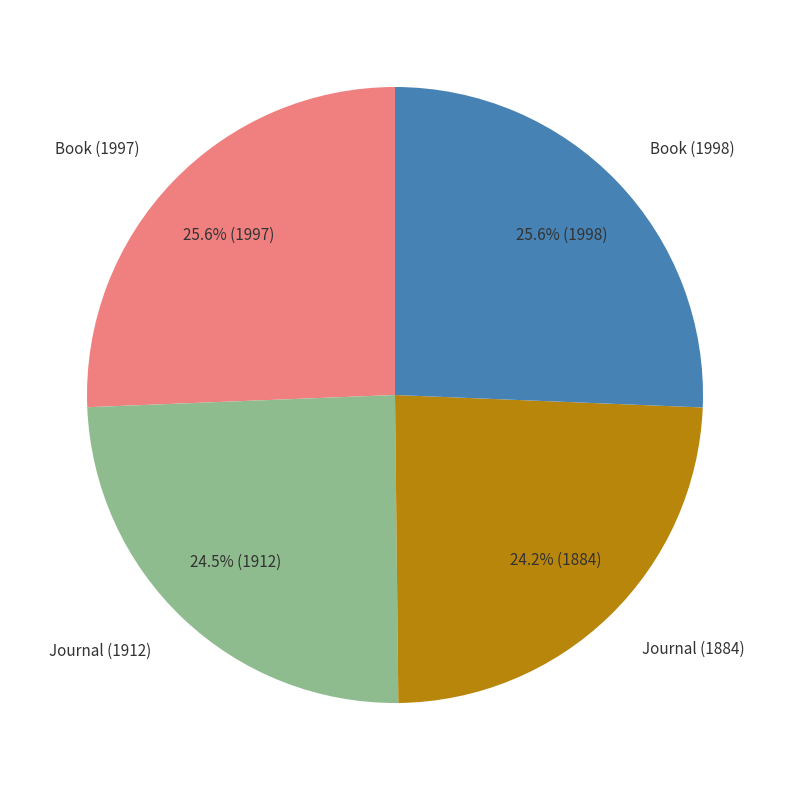

Does any single category account for the majority?

No